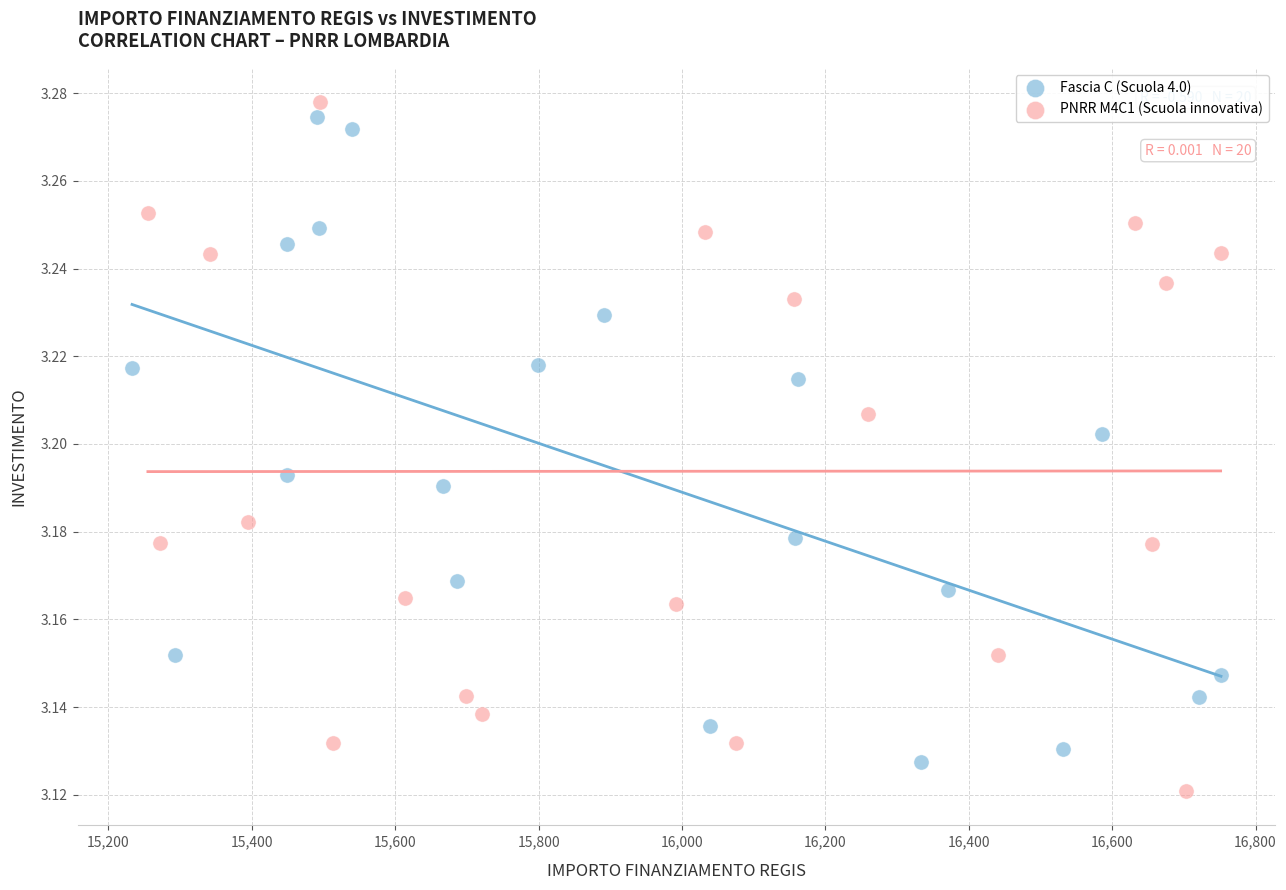

What are all the series names shown in the legend?

Fascia C (Scuola 4.0), PNRR M4C1 (Scuola innovativa)